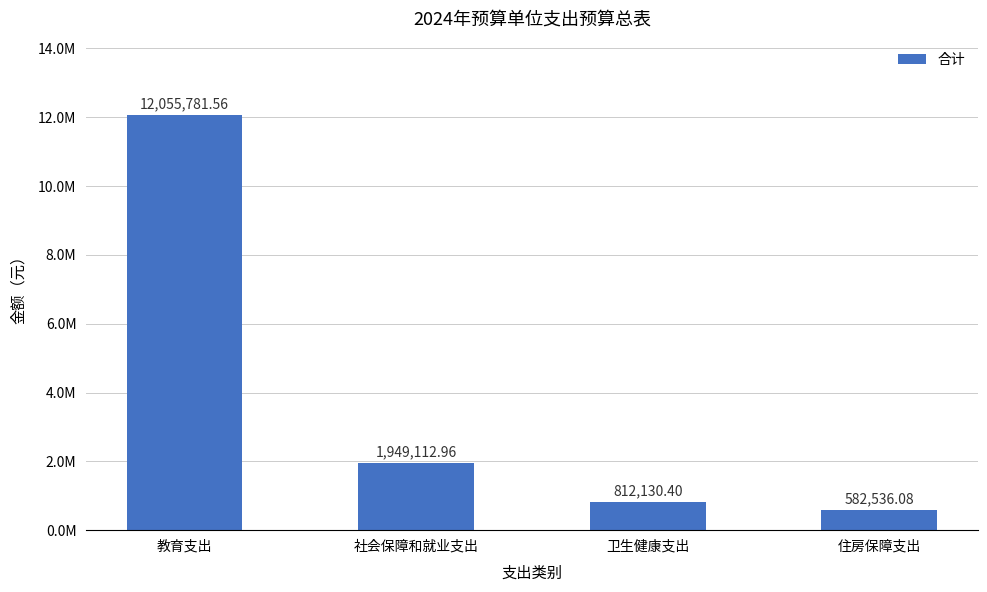

What is the label of the 2nd bar from the right?

卫生健康支出